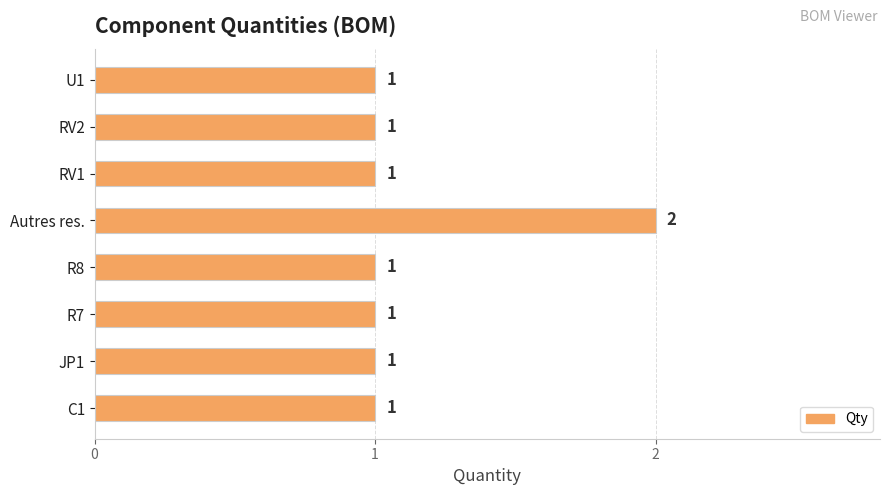

How many data points does each series have?

8